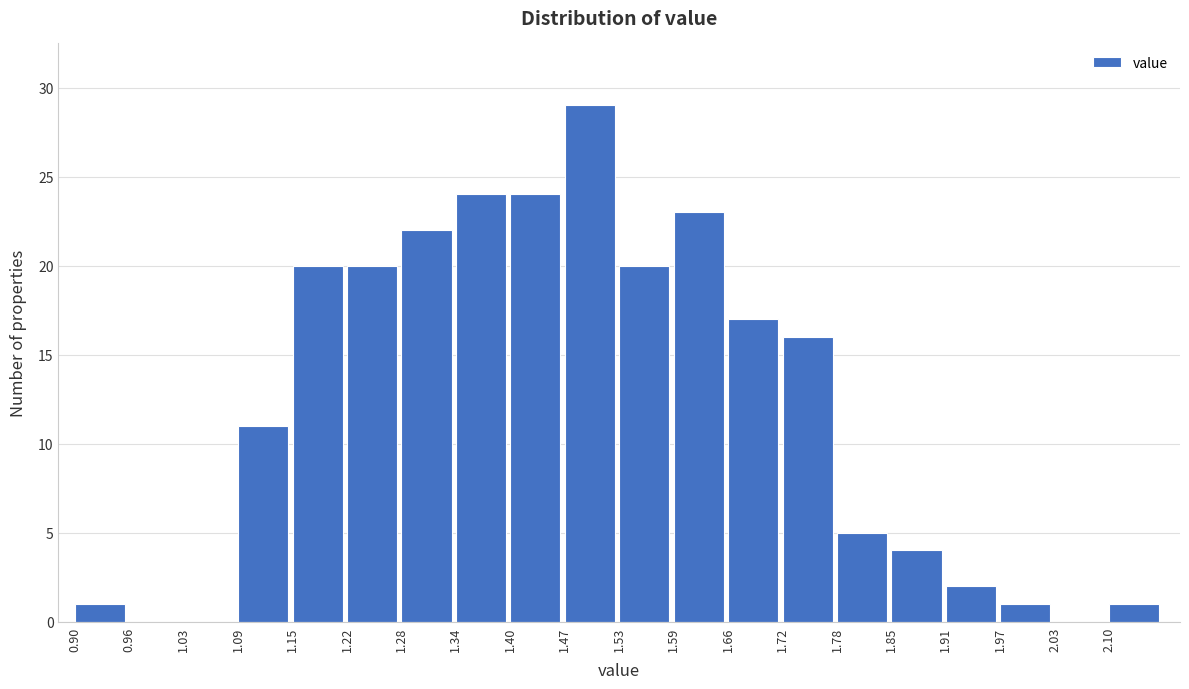

Over which range of the x-axis is the bar tallest?

1.467 to 1.530